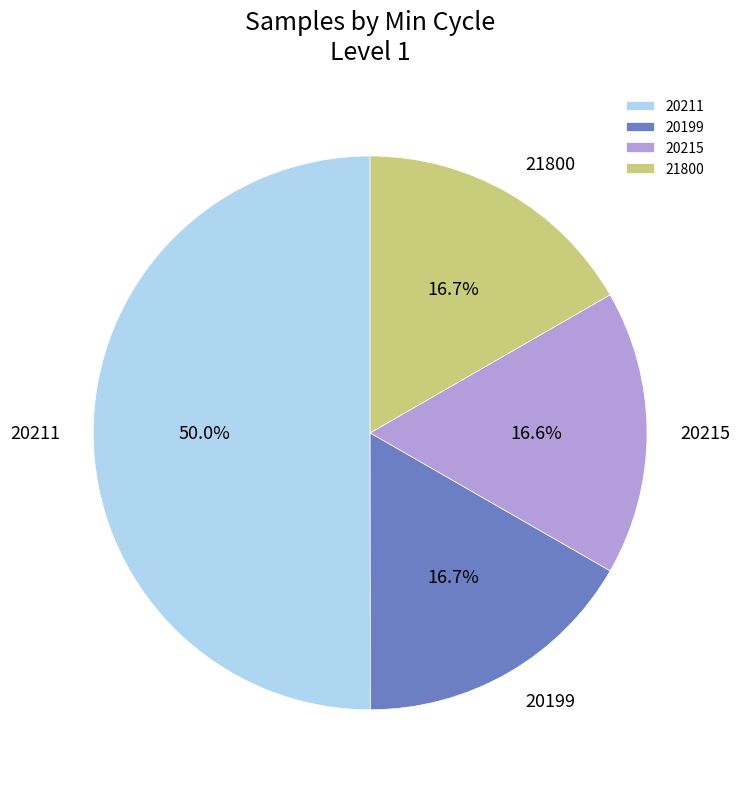

Is the sum of 20215 and 21800 greater than half?

No